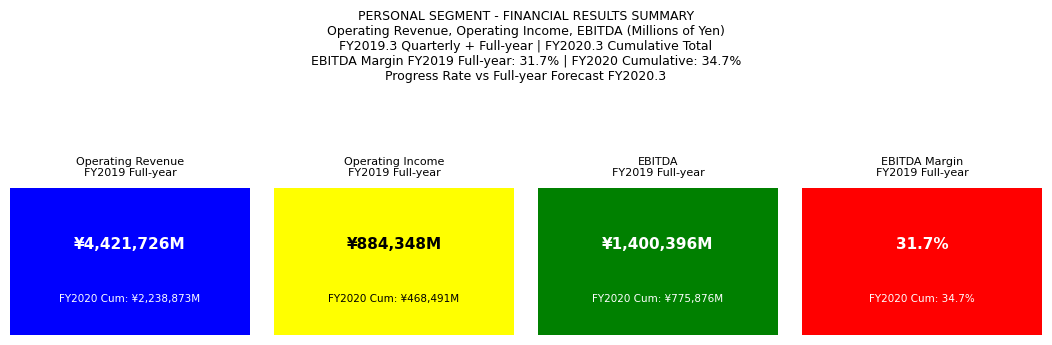

At which category does the chart reach its peak across all series?

Full-year FY2019.3